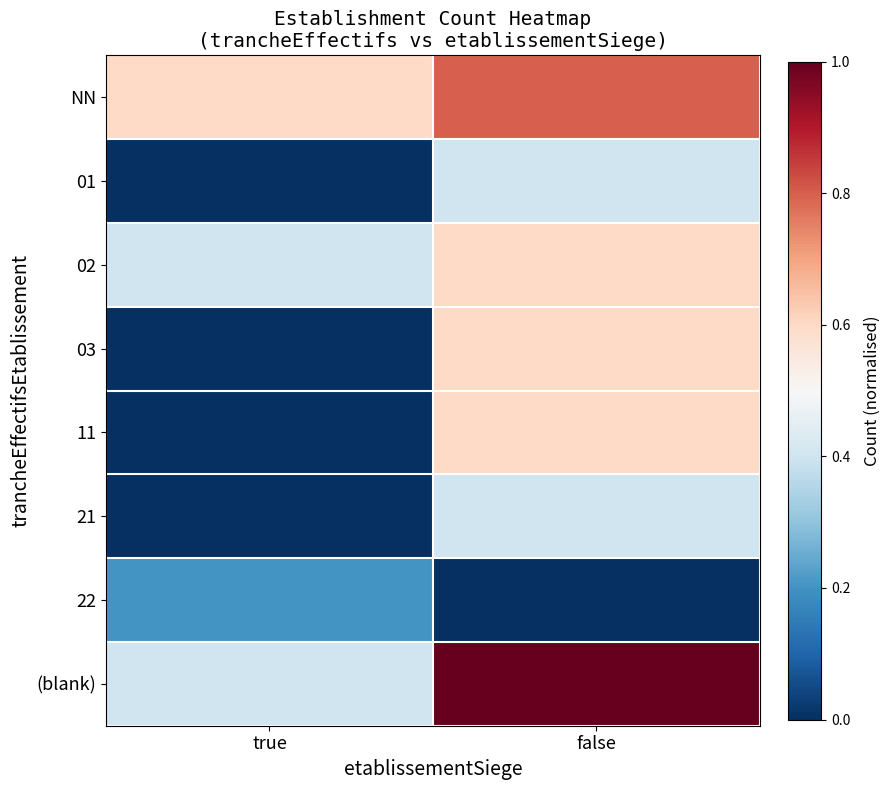

What is the total value across all series at true?

1.6